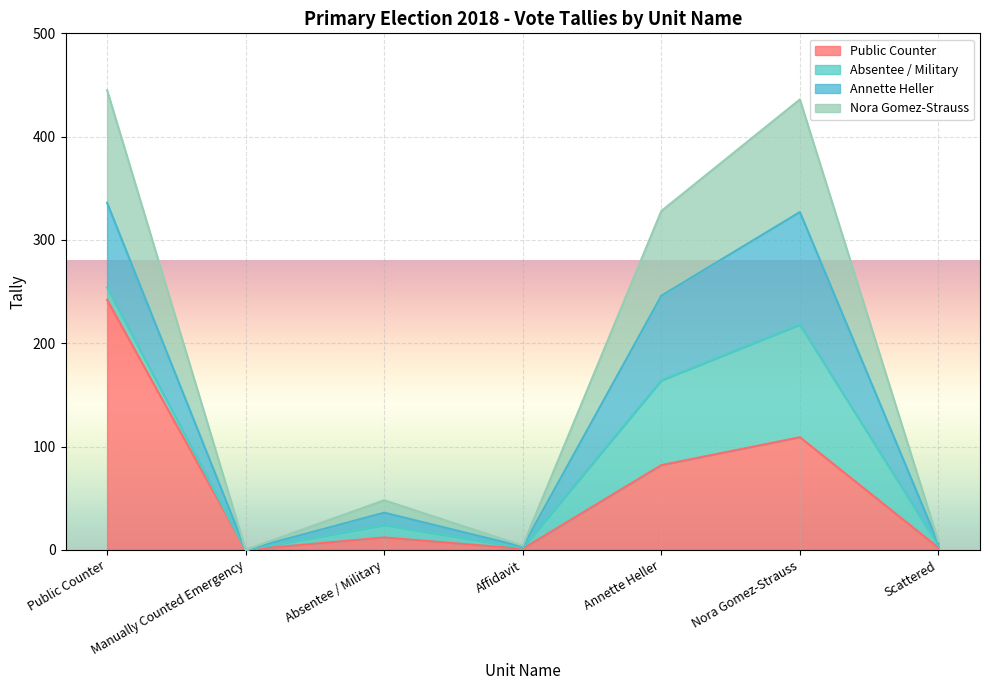

At which category is the sum across all series the highest?

Public Counter